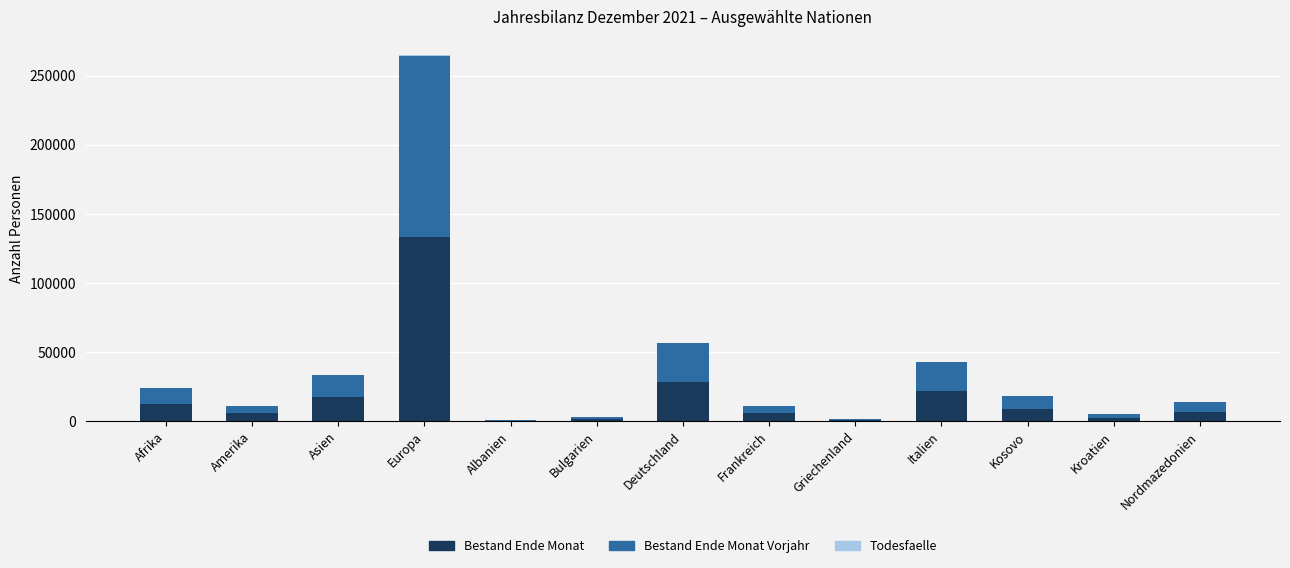

What is the sum of all Bestand Ende Monat values?

244986